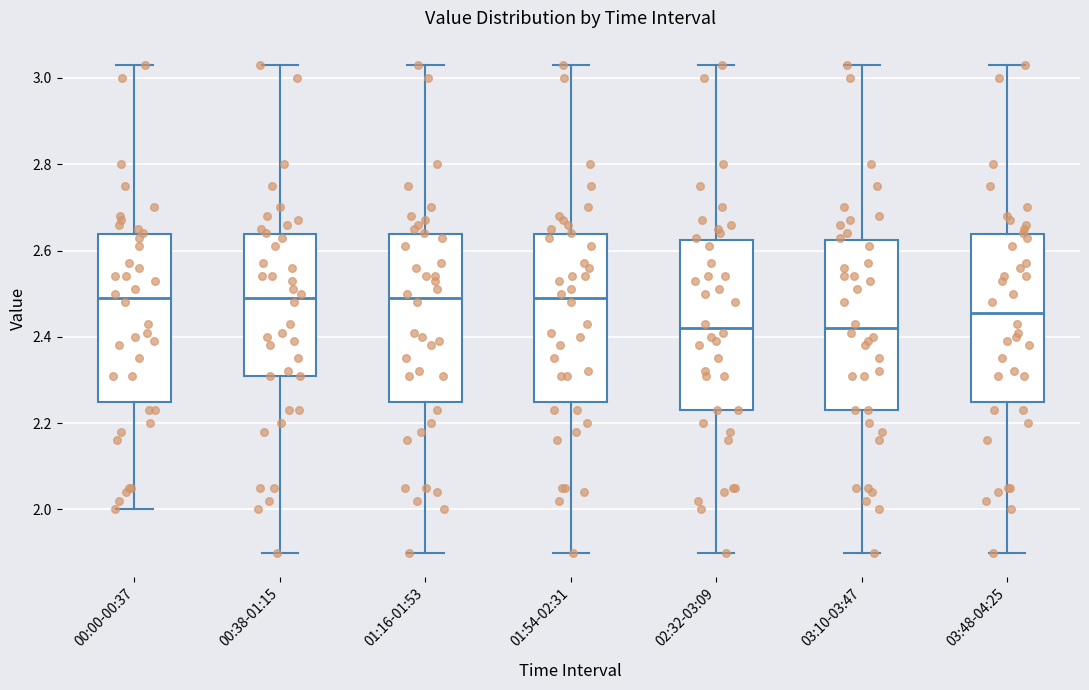

Reading left to right, transcribe this box plot: for each box, give where its median line is, the range the box spans, and where its two whiskers end, as read against the y-axis. The values are not printed on the chart, so give them approximately, as read against the axis.

00:00-00:37: median 2.50, box 2.26 to 2.64, whiskers 2.00 to 3.04
00:38-01:15: median 2.50, box 2.32 to 2.64, whiskers 1.90 to 3.04
01:16-01:53: median 2.50, box 2.26 to 2.64, whiskers 1.90 to 3.04
01:54-02:31: median 2.50, box 2.26 to 2.64, whiskers 1.90 to 3.04
02:32-03:09: median 2.42, box 2.24 to 2.62, whiskers 1.90 to 3.04
03:10-03:47: median 2.42, box 2.24 to 2.62, whiskers 1.90 to 3.04
03:48-04:25: median 2.46, box 2.26 to 2.64, whiskers 1.90 to 3.04